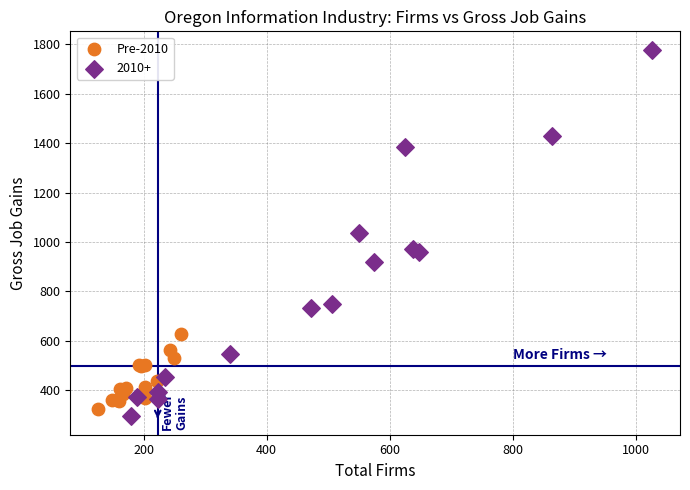

Which series has the largest Y range (max minus min)?

2010+